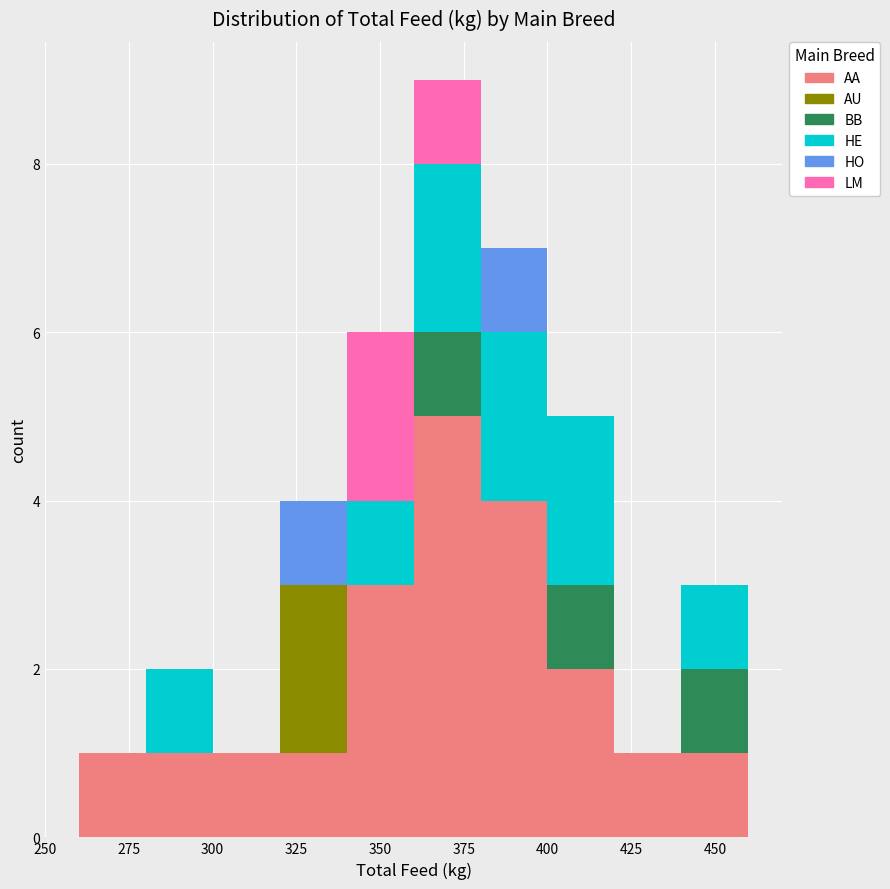

Reading left to right, list every stacked bar in this chart as the range it spans on the x-axis followed by its total height. The values are not printed on the chart, so give them approximately, as read against the axis.

260 to 280: 1
280 to 300: 2
300 to 320: 1
320 to 340: 4
340 to 360: 6
360 to 380: 9
380 to 400: 7
400 to 420: 5
420 to 440: 1
440 to 460: 3